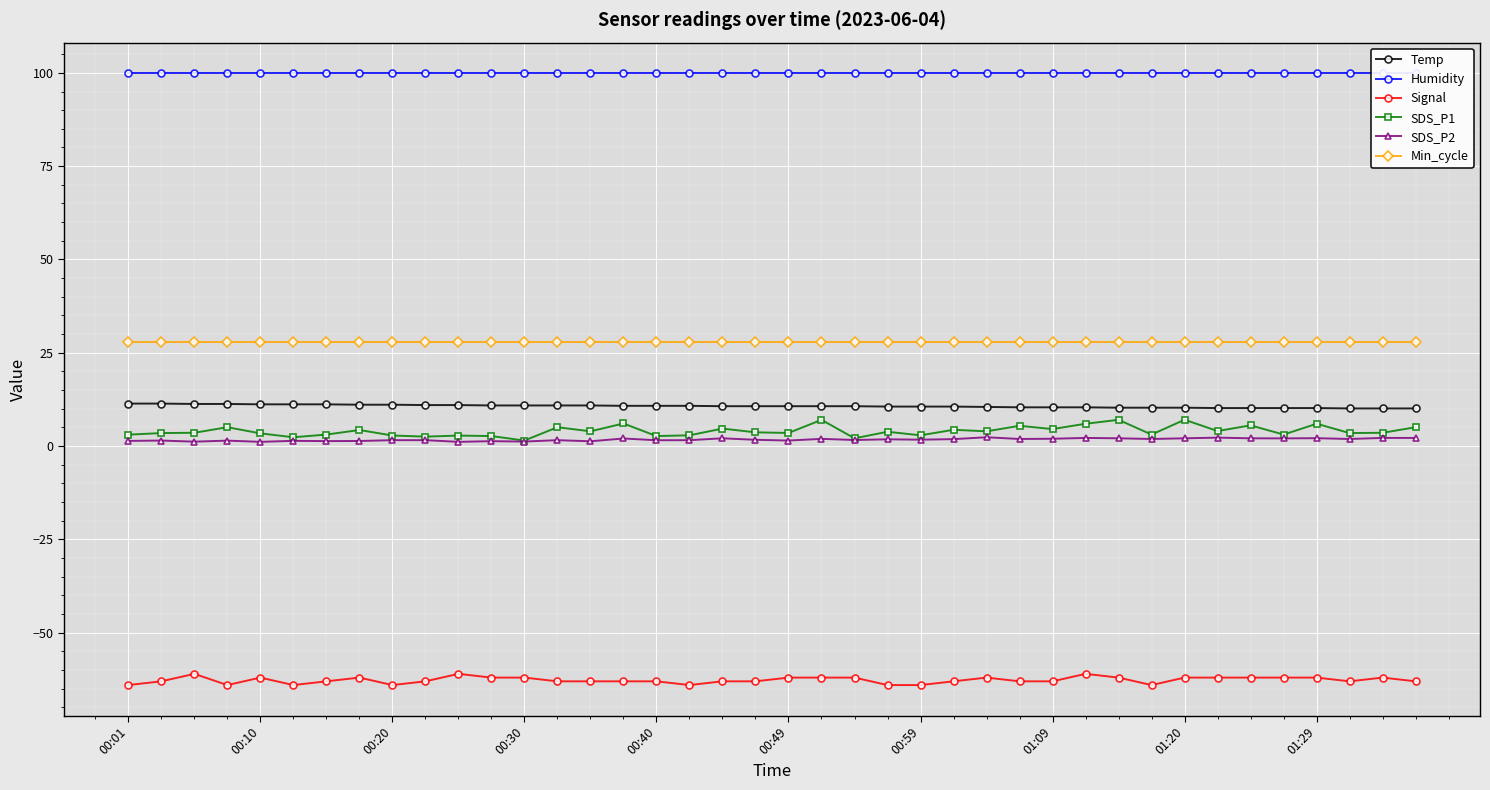

What is the maximum value for SDS_P1?

7.1